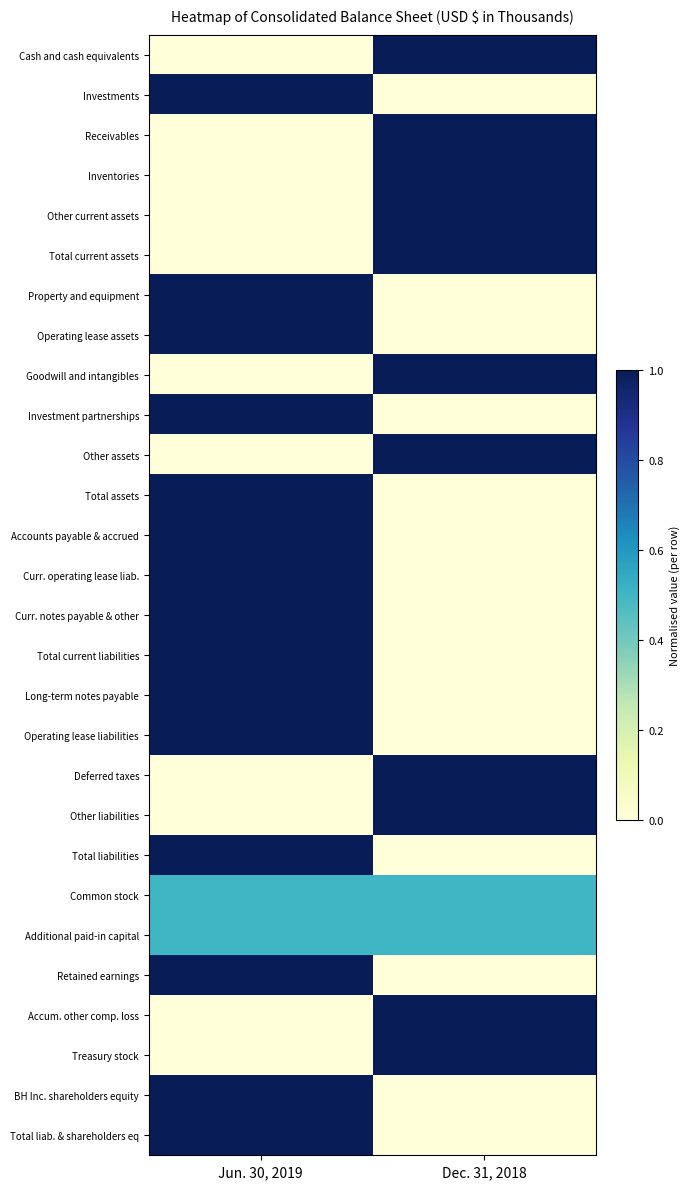

What is the difference between the highest and lowest values at Jun. 30, 2019?

1.0